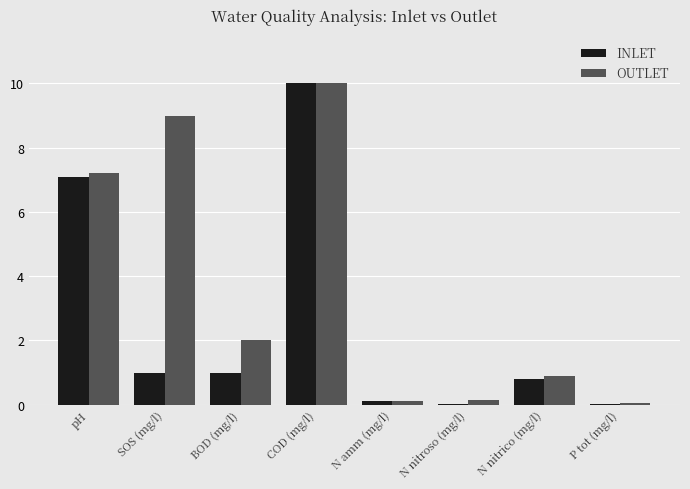

How many distinct data groups are displayed?

2